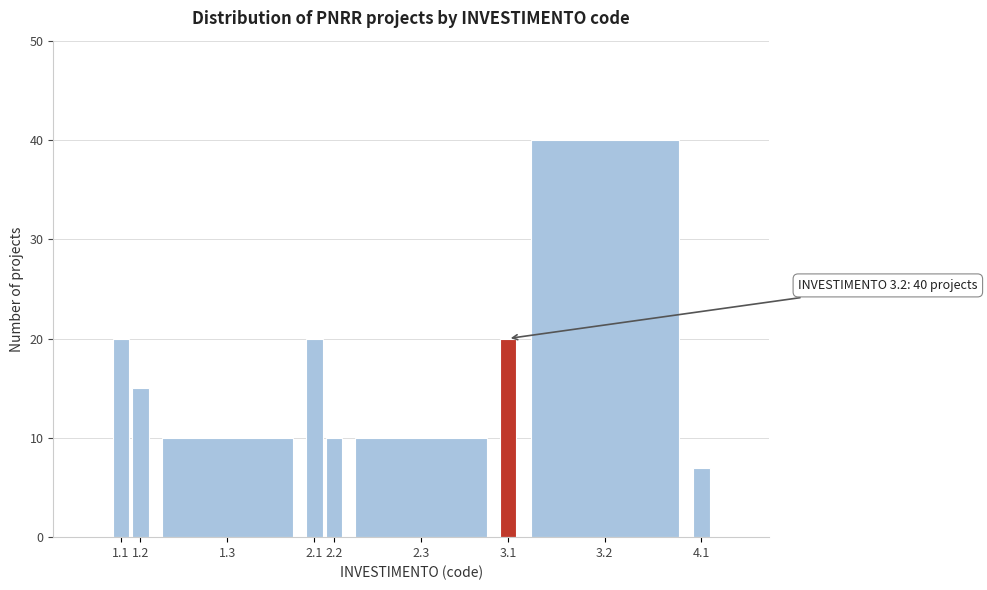

Reading left to right, what are all the values shown in this chart?

20	15	10	20	10	10	20	40	7